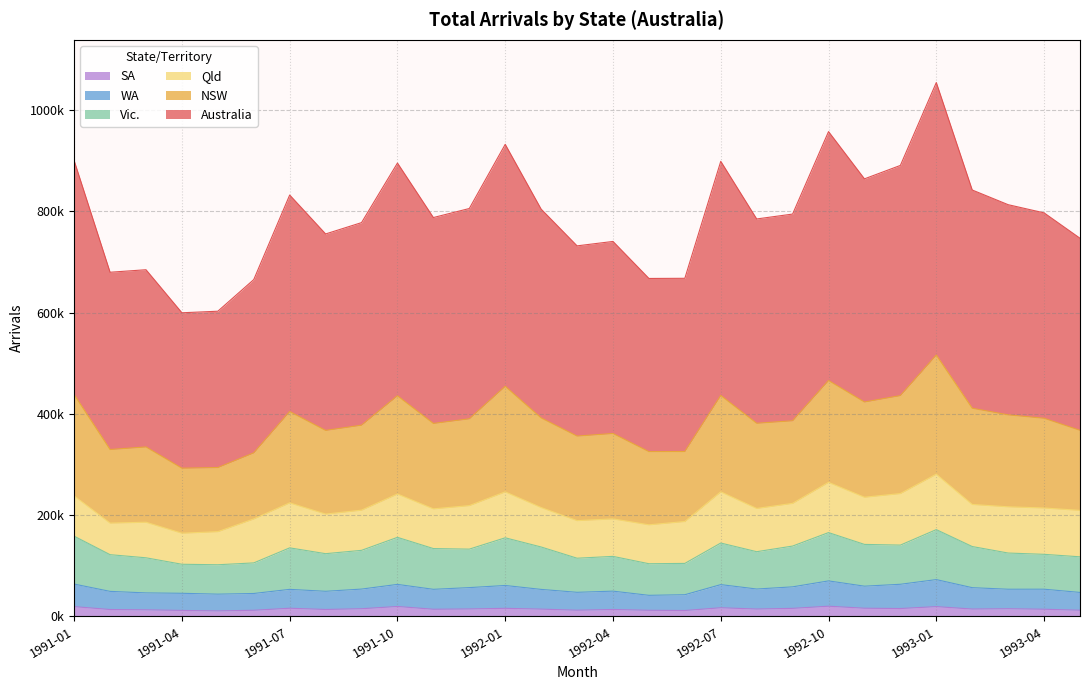

What is the lowest value of the WA series?

41620